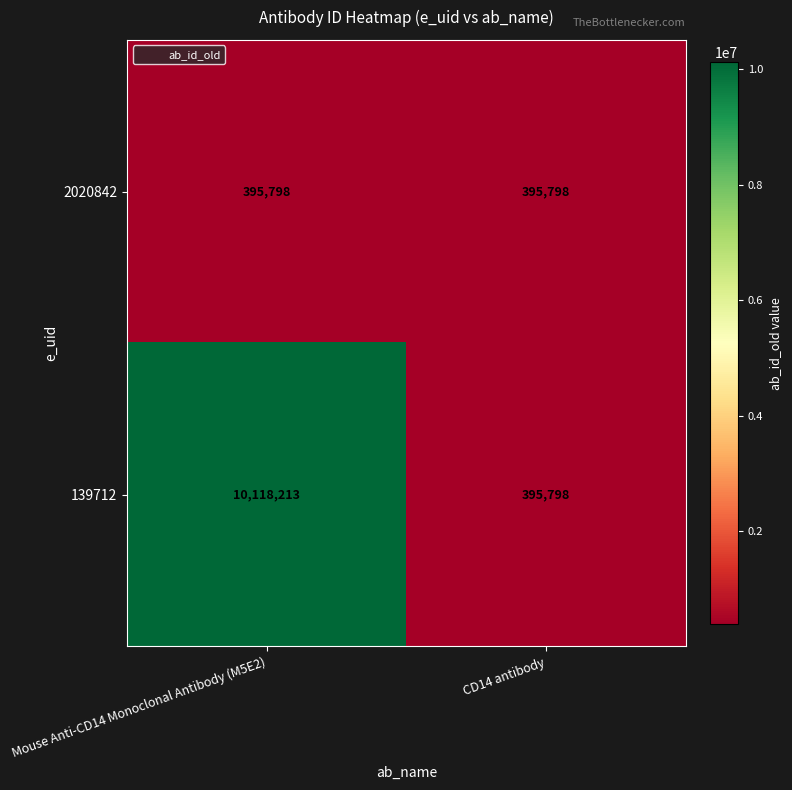

Between Mouse Anti-CD14 Monoclonal Antibody (M5E2) and CD14 antibody, which series saw the biggest shift?

139712